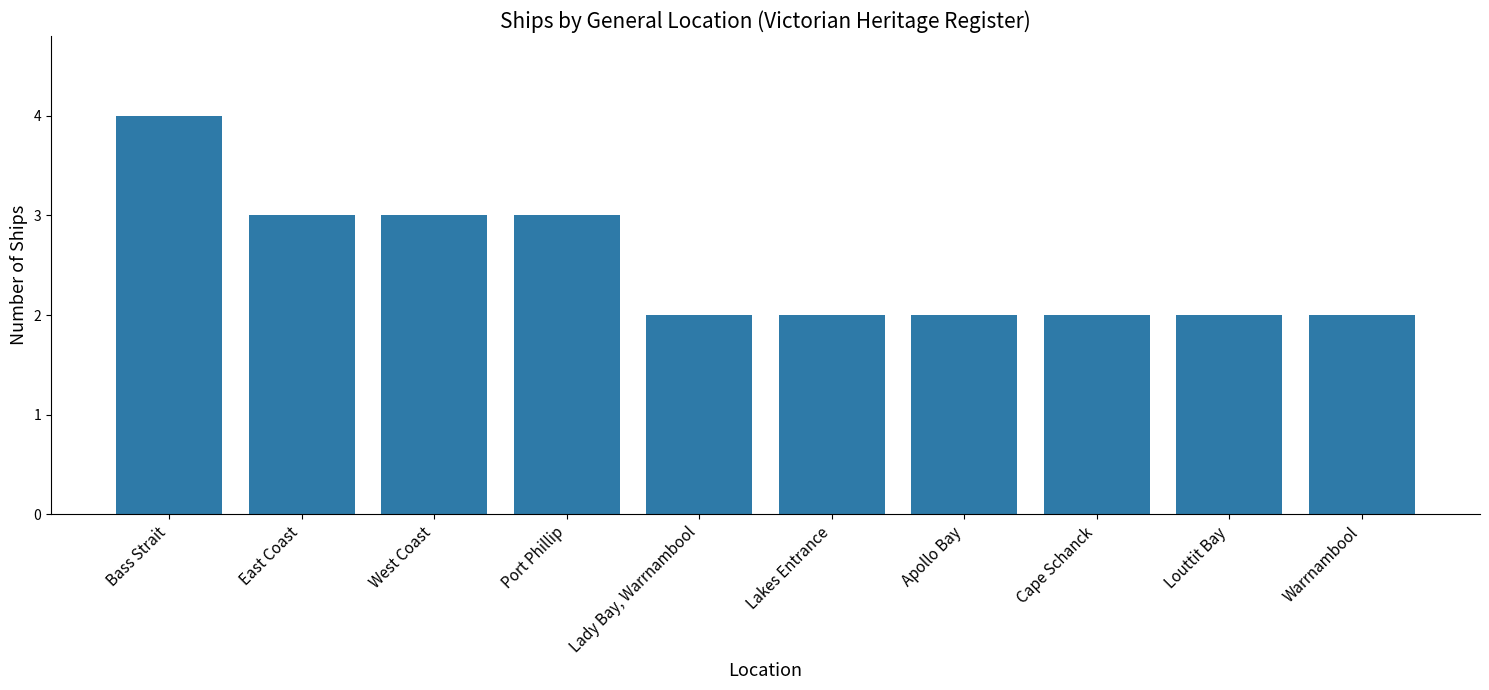

What position from the right is Lady Bay, Warrnambool?

6